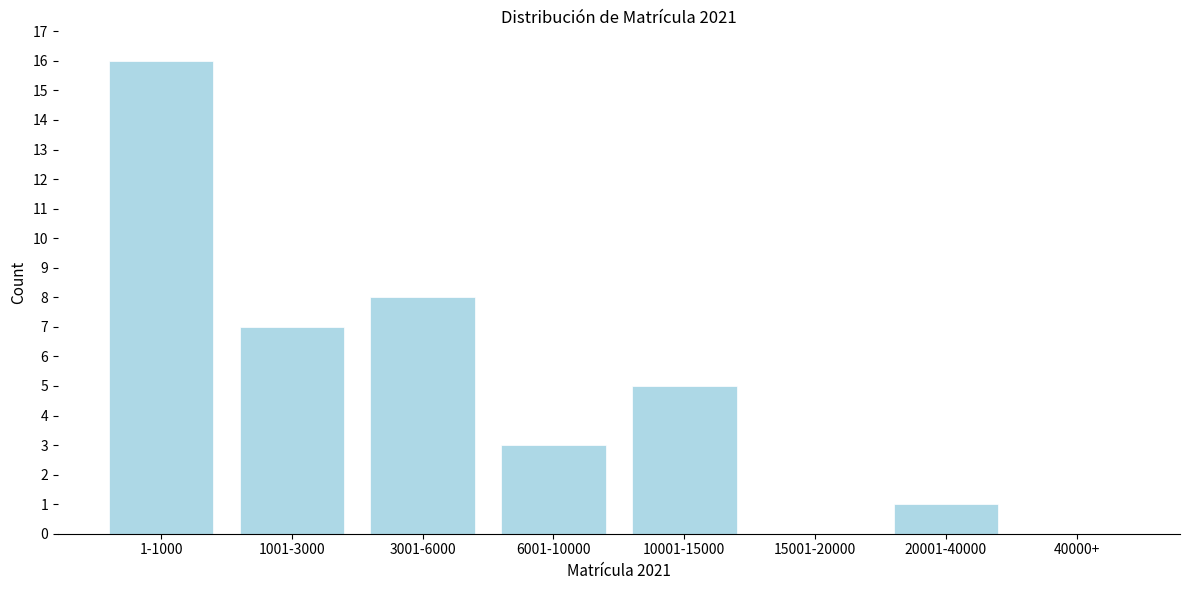

Reading left to right, list all the values displayed in this chart.

1-1000=16	1001-3000=7	3001-6000=8	6001-10000=3	10001-15000=5	15001-20000=0	20001-40000=1	40000+=0